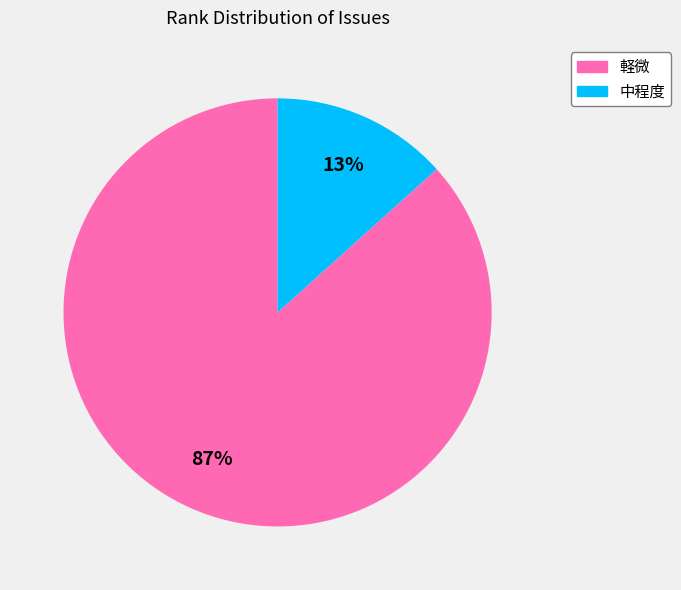

To the nearest percent, what is the combined percentage of 中程度 and 軽微?

100%